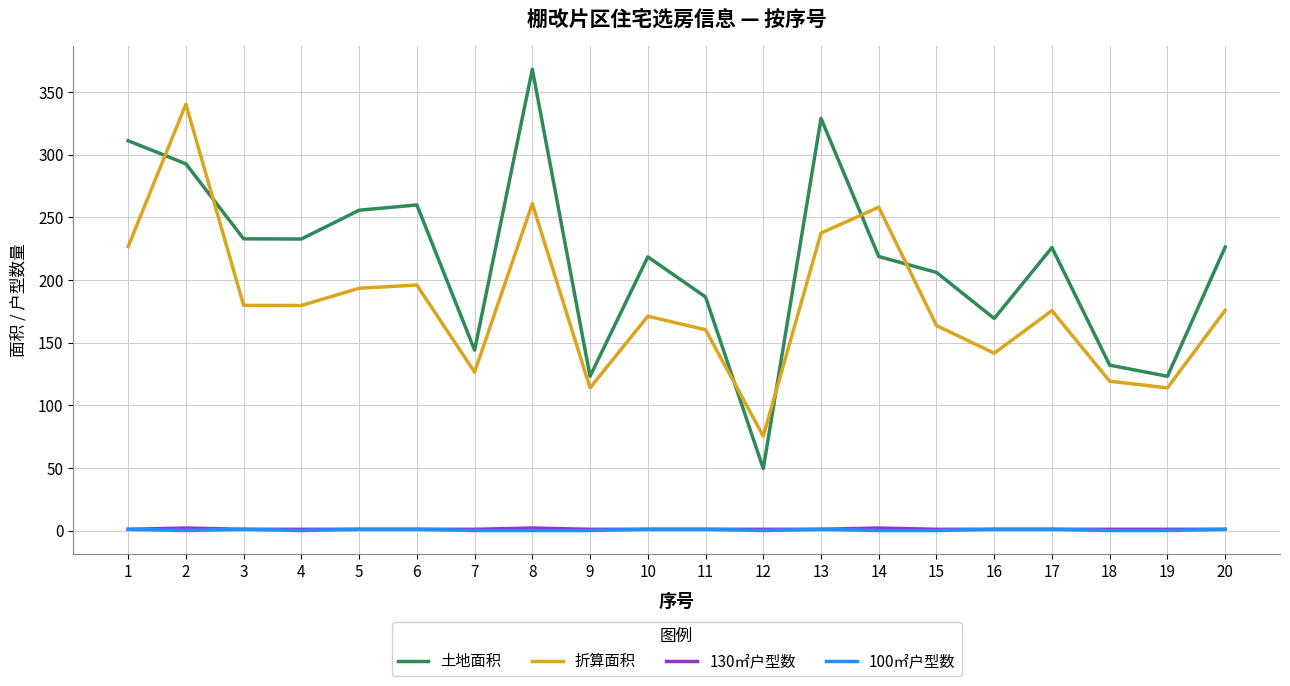

Is the value of 折算面积 at 19 greater than the value of 130㎡户型数 at 1?

Yes